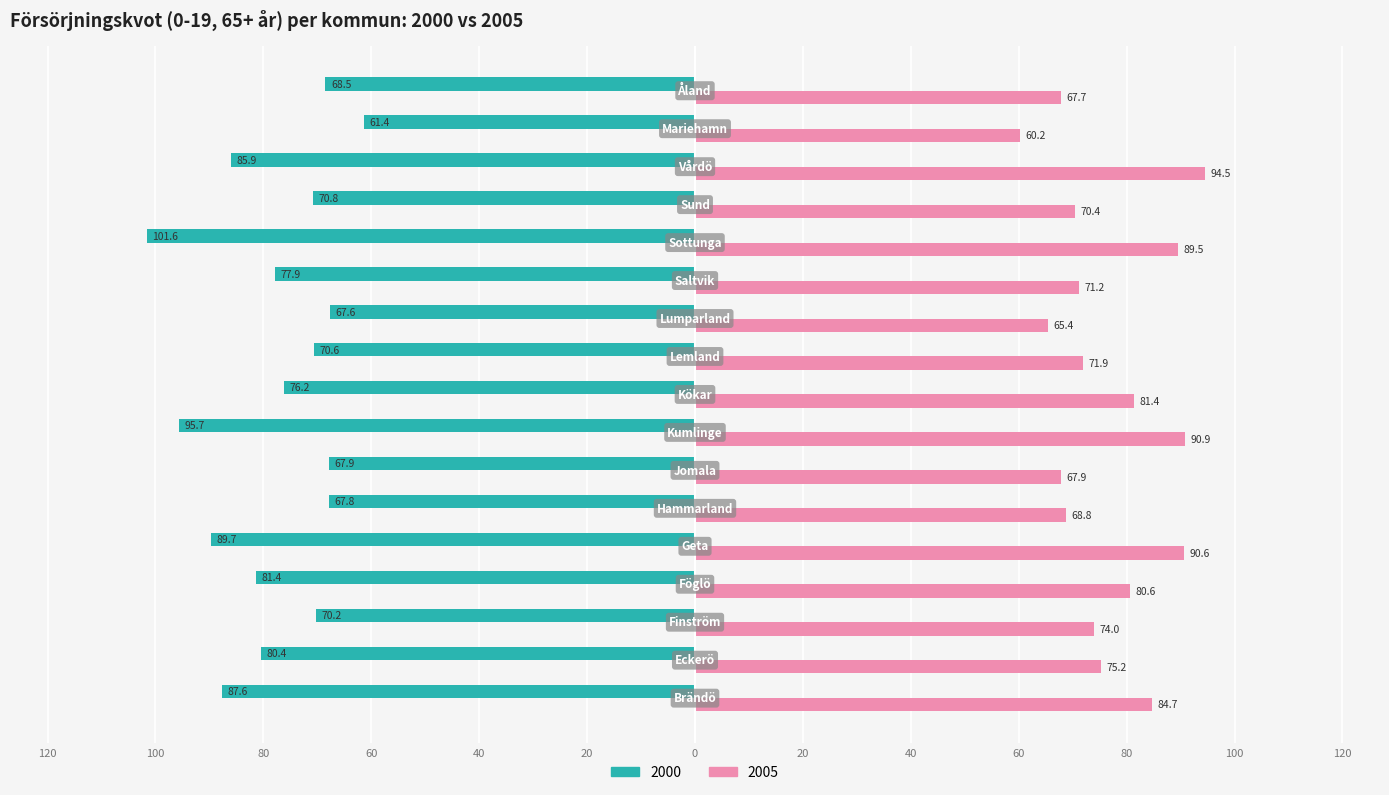

Reading left to right, list all the values displayed in this chart.

2000: Brändö=-87.6	Eckerö=-80.4	Finström=-70.2	Föglö=-81.4	Geta=-89.7	Hammarland=-67.8	Jomala=-67.9	Kumlinge=-95.7	Kökar=-76.2	Lemland=-70.6	Lumparland=-67.6	Saltvik=-77.9	Sottunga=-101.6	Sund=-70.8	Vårdö=-85.9	Mariehamn=-61.4	Åland=-68.5
2005: Brändö=84.7	Eckerö=75.2	Finström=74.0	Föglö=80.6	Geta=90.6	Hammarland=68.8	Jomala=67.9	Kumlinge=90.9	Kökar=81.4	Lemland=71.9	Lumparland=65.4	Saltvik=71.2	Sottunga=89.5	Sund=70.4	Vårdö=94.5	Mariehamn=60.2	Åland=67.7